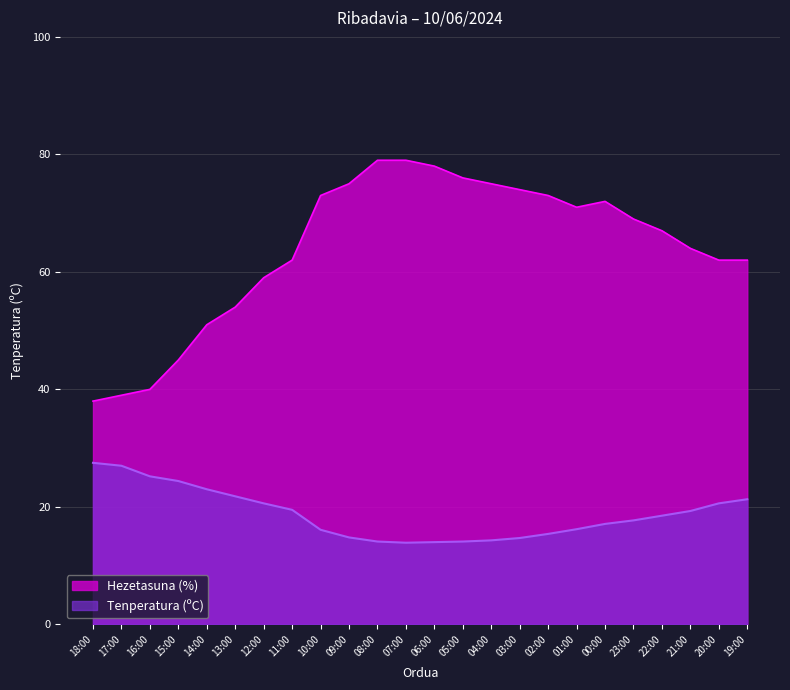

What position from the left is 01:00?

18